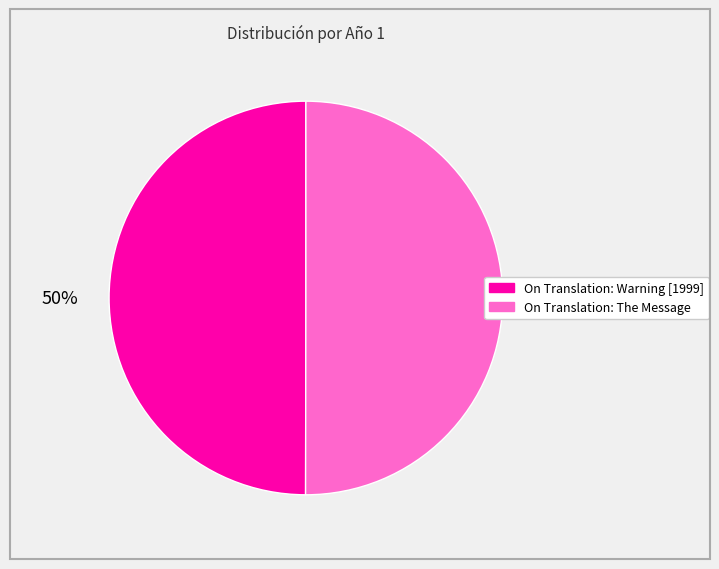

What is the ratio of the value at On Translation: Warning [1999] to the value at On Translation: The Message?

1.0